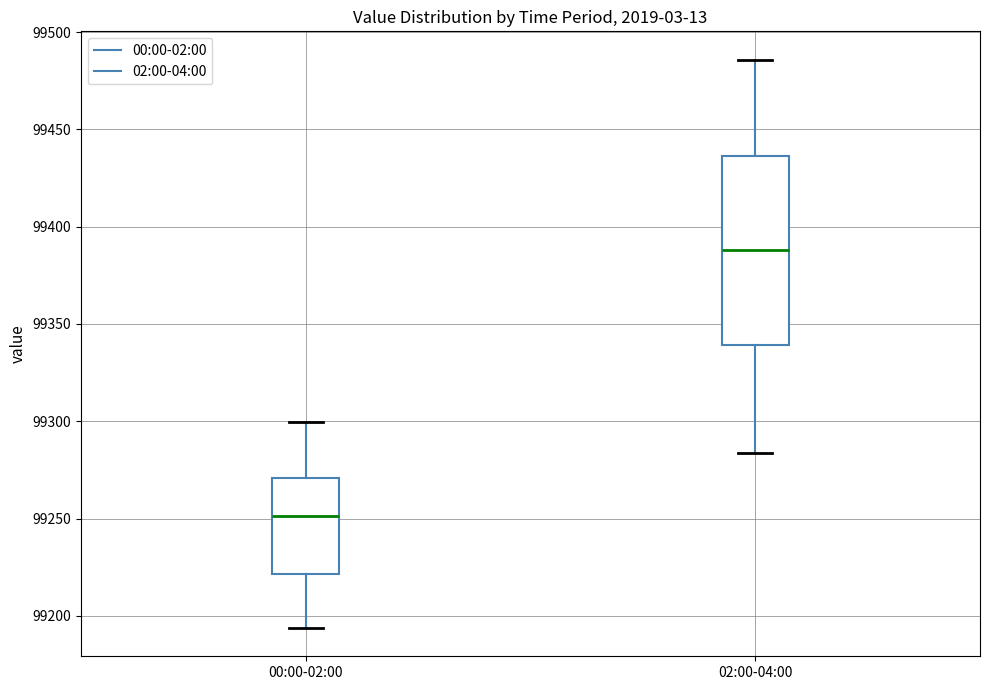

Which box has the highest median line?

02:00-04:00